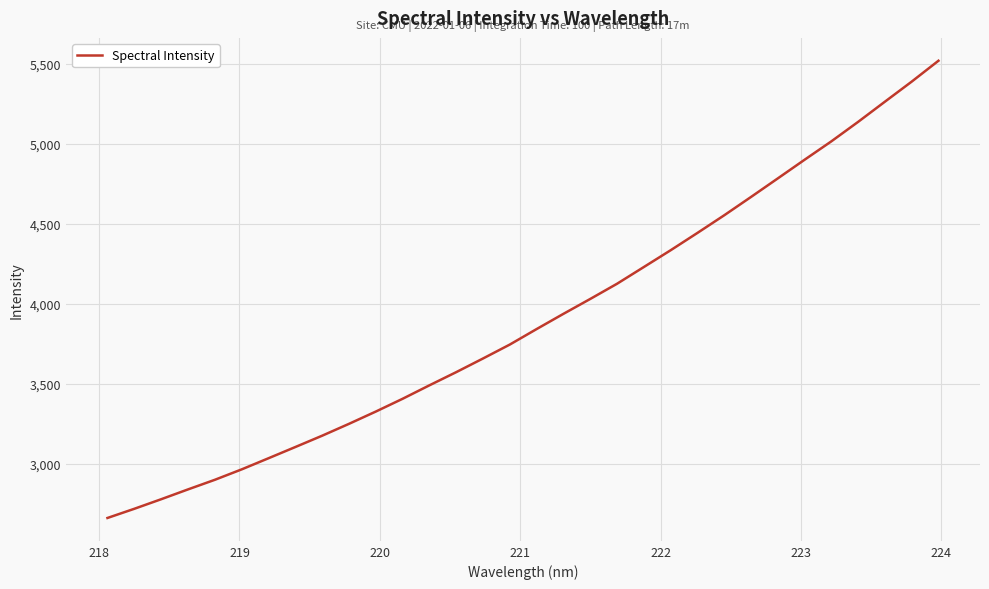

How many values are below 3841?

16